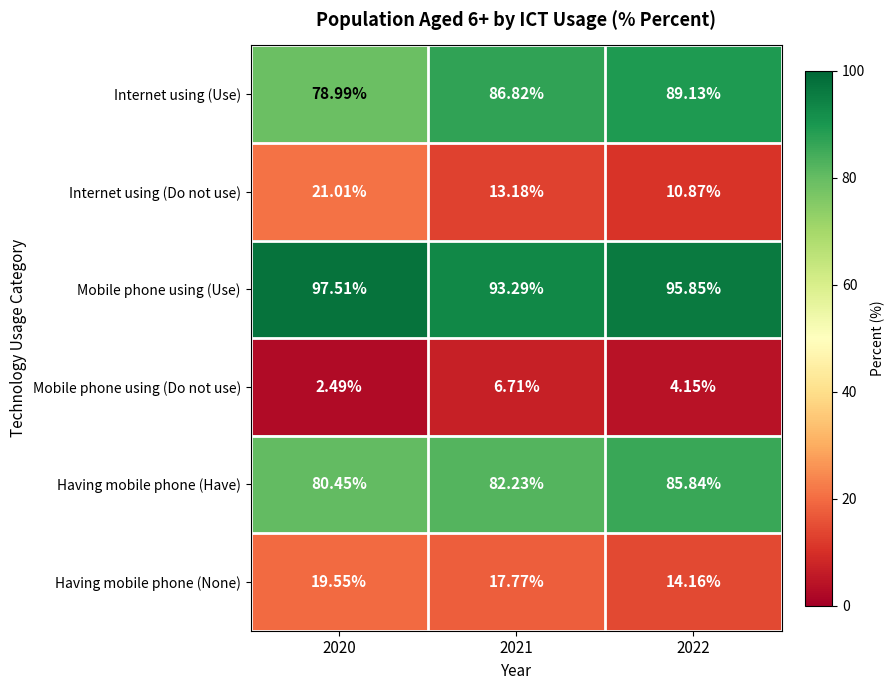

What is the spread (max minus min) of values at 2022?

91.7